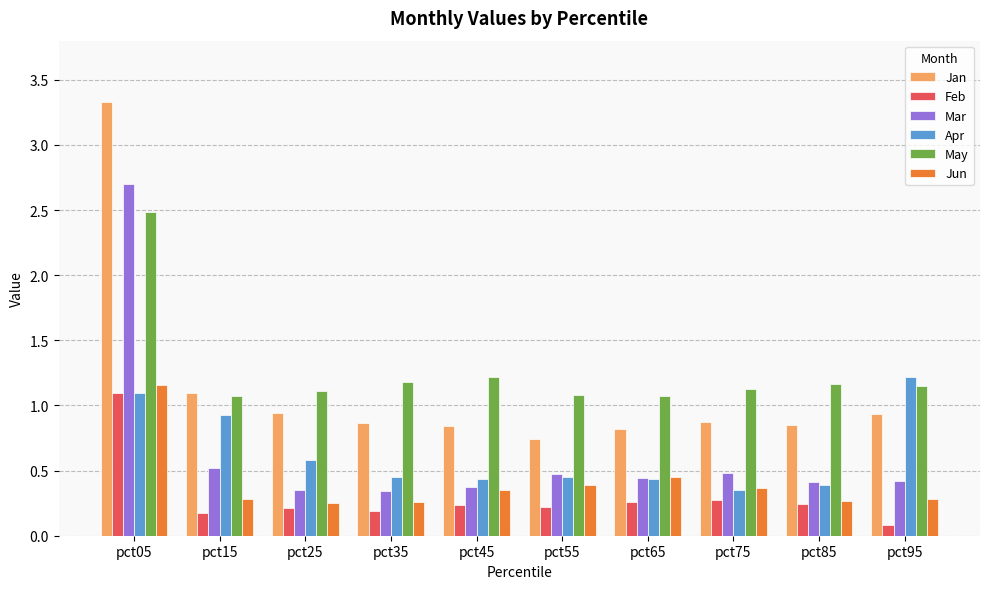

Between pct05 and pct55, which series saw the biggest shift?

Jan